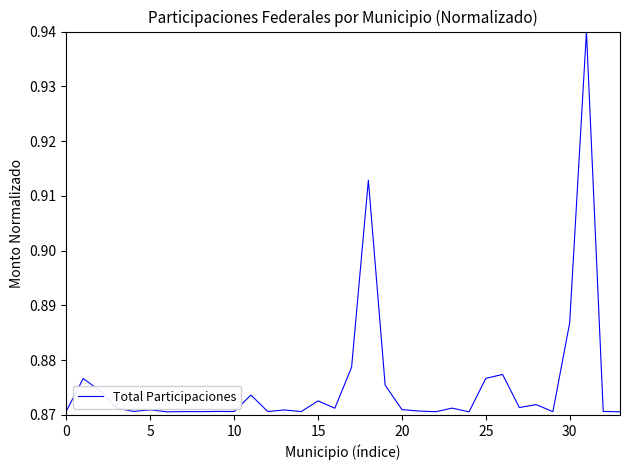

How many lines are shown in the chart?

1